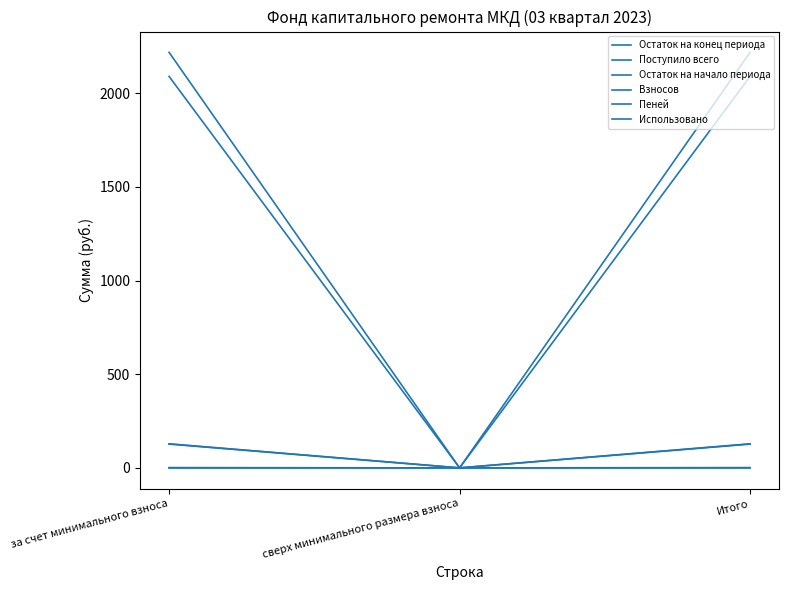

Does the chart display data point markers on the line(s)?

No